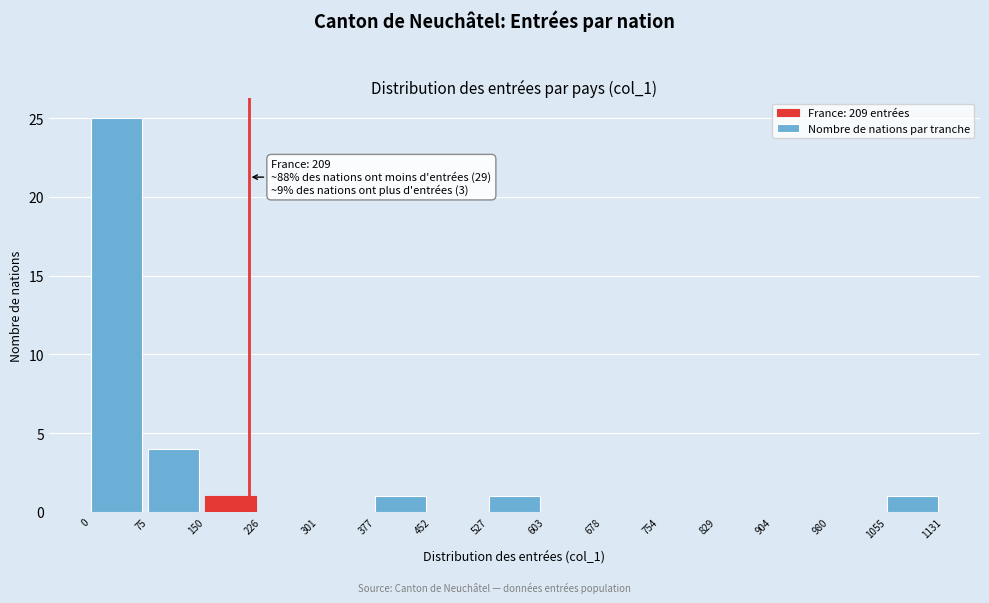

Which range on the x-axis has the tallest bar?

0 to 75